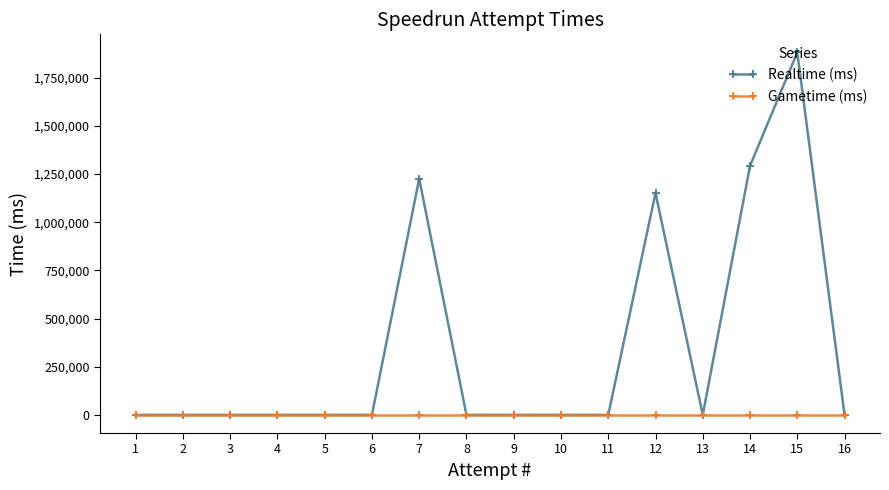

List the series in order of their overall mean, highest first.

Realtime (ms), Gametime (ms)